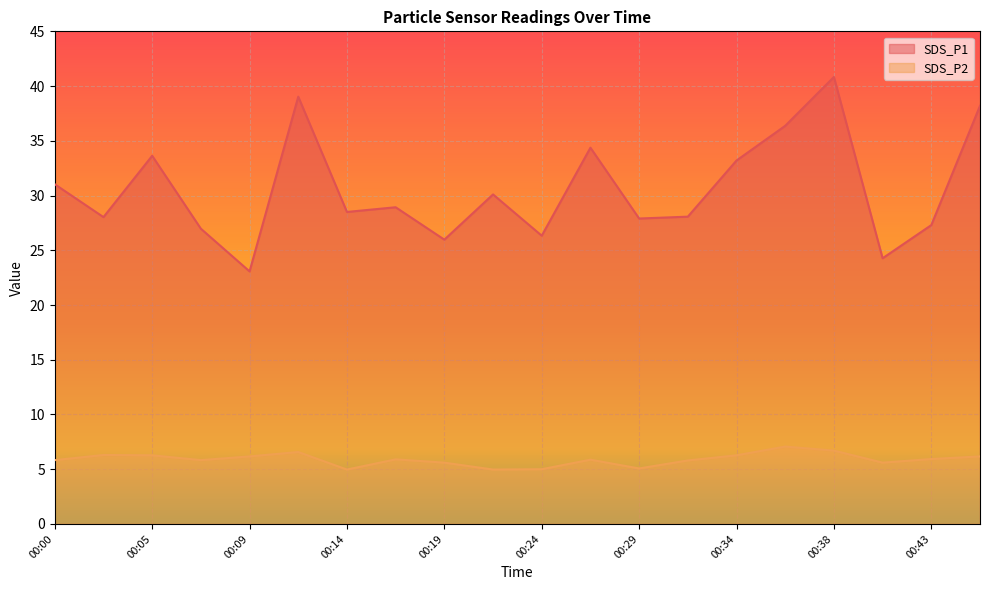

List the labels in order of SDS_P1 value, largest first.

00:38, 00:12, 00:46, 00:36, 00:26, 00:05, 00:34, 00:00, 00:22, 00:17, 00:14, 00:31, 00:02, 00:29, 00:43, 00:07, 00:24, 00:19, 00:41, 00:09